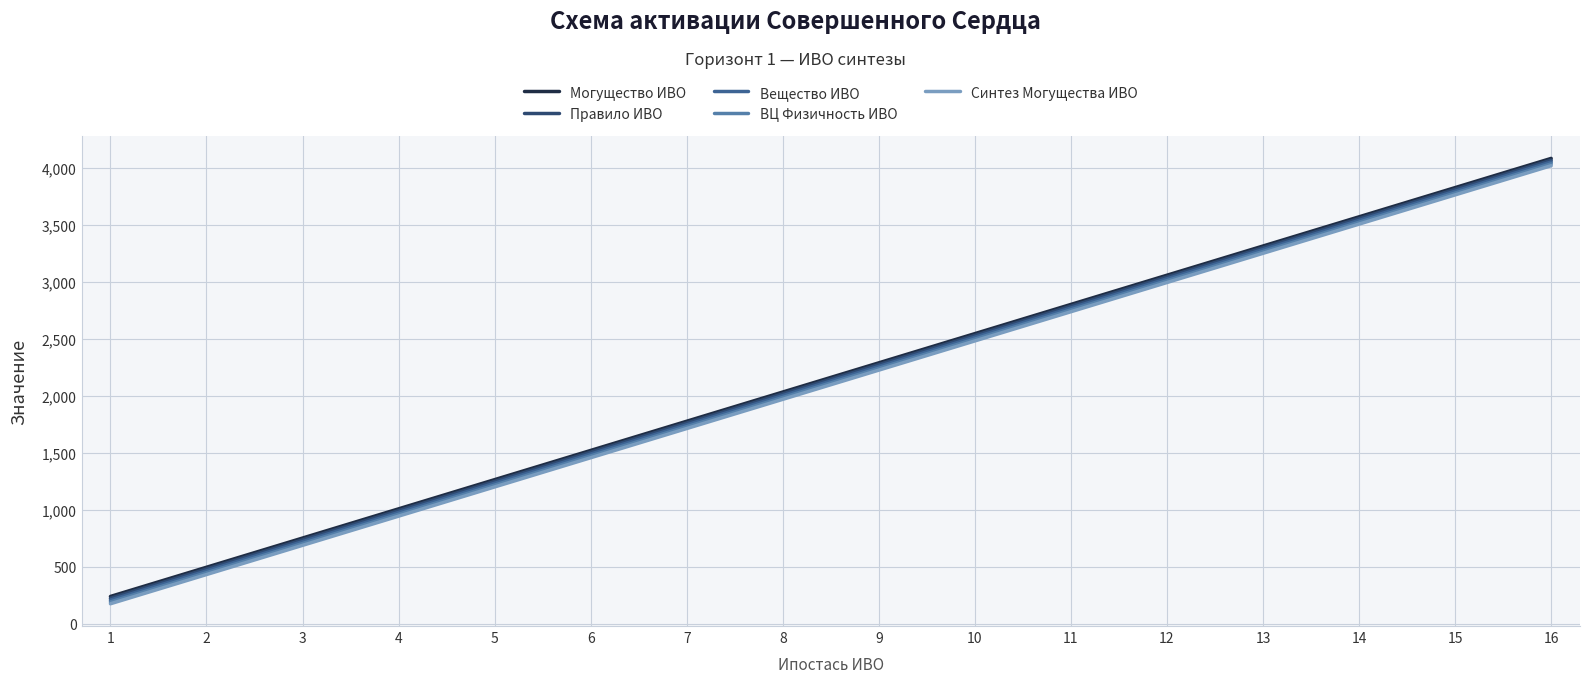

What is the spread (max minus min) of values at 16?

64